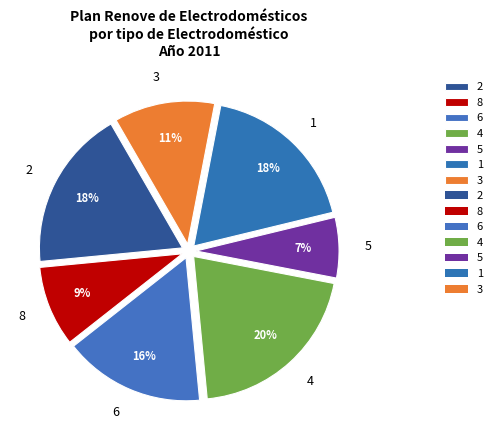

What is the smallest slice in the pie chart?

5